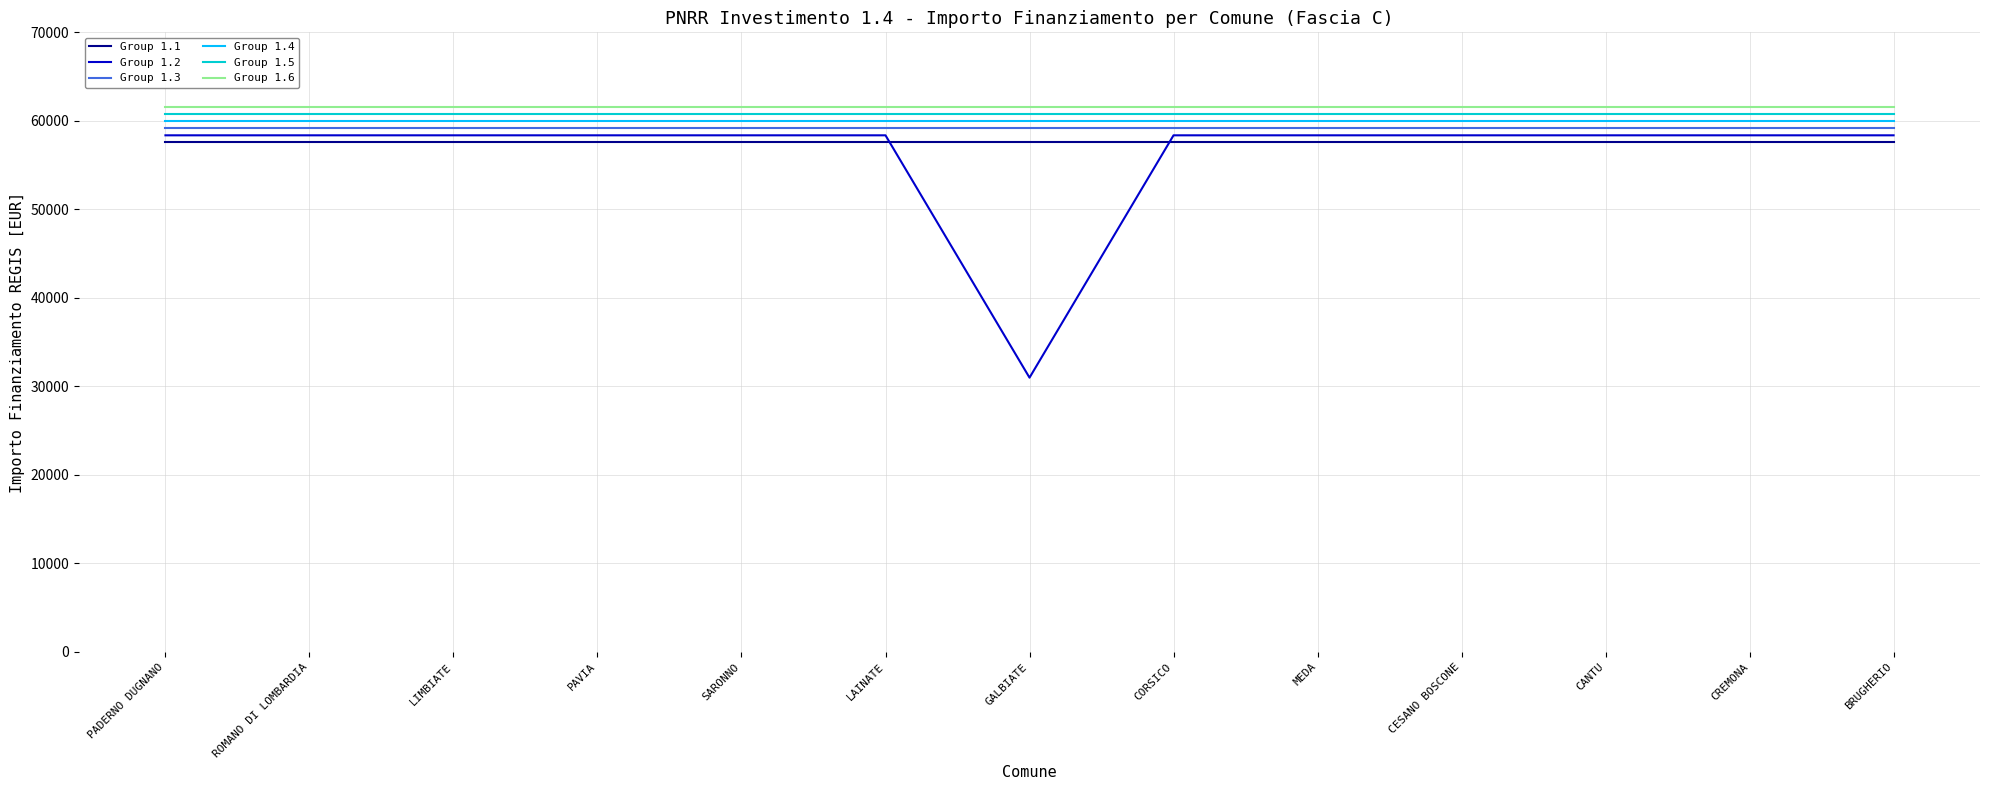

What is the approximate value of Group 1.1 at SARONNO?

57566